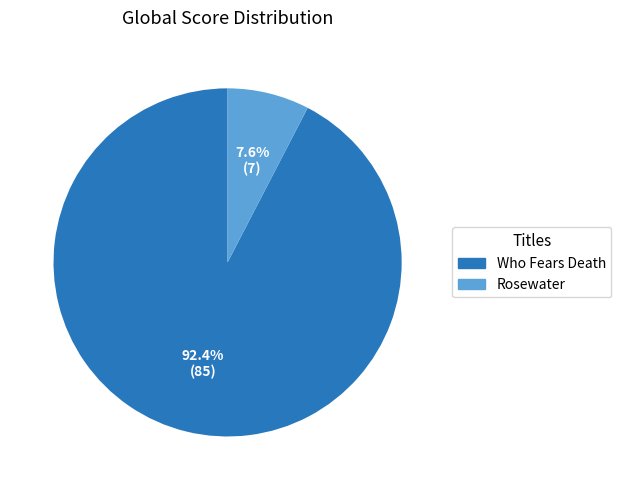

Count the number of slices in the pie.

2